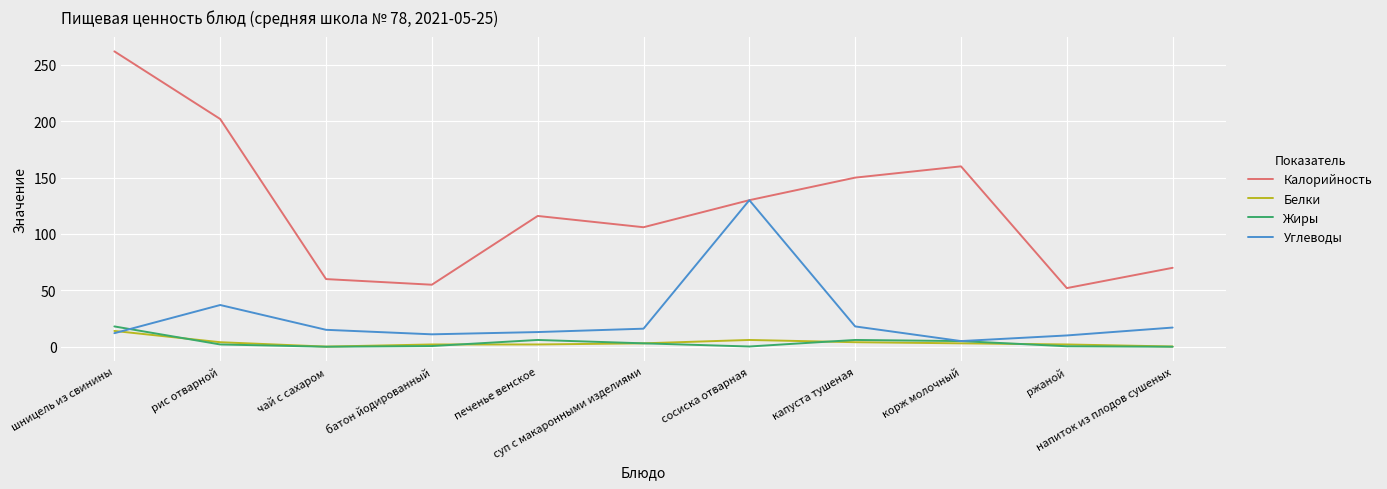

What is the sum of the Жиры values at сосиска отварная and печенье венское?

6.2